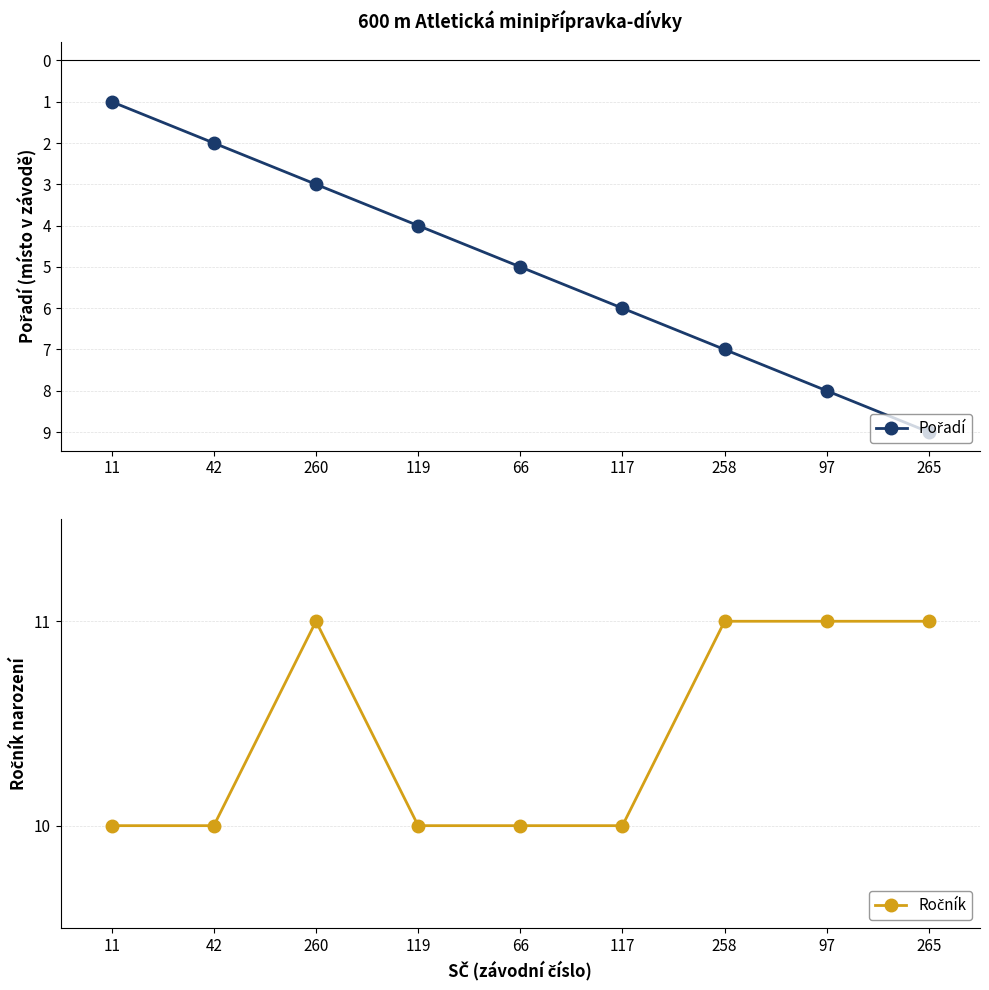

Does the chart display data point markers on the line(s)?

Yes